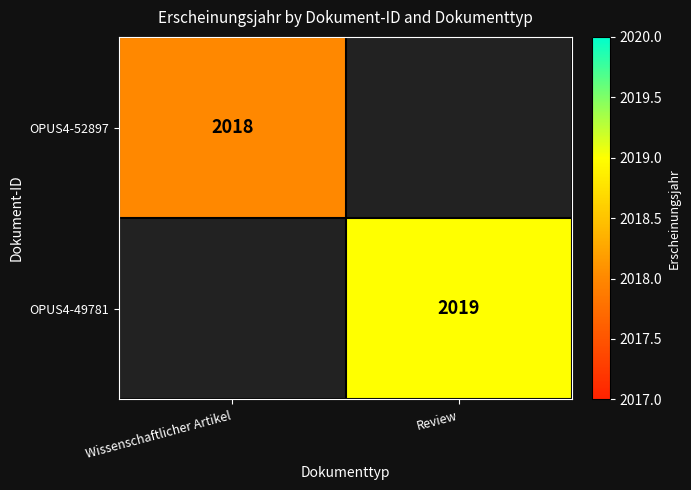

The OPUS4-52897 series shows 2018 at Wissenschaftlicher Artikel. True or false?

True